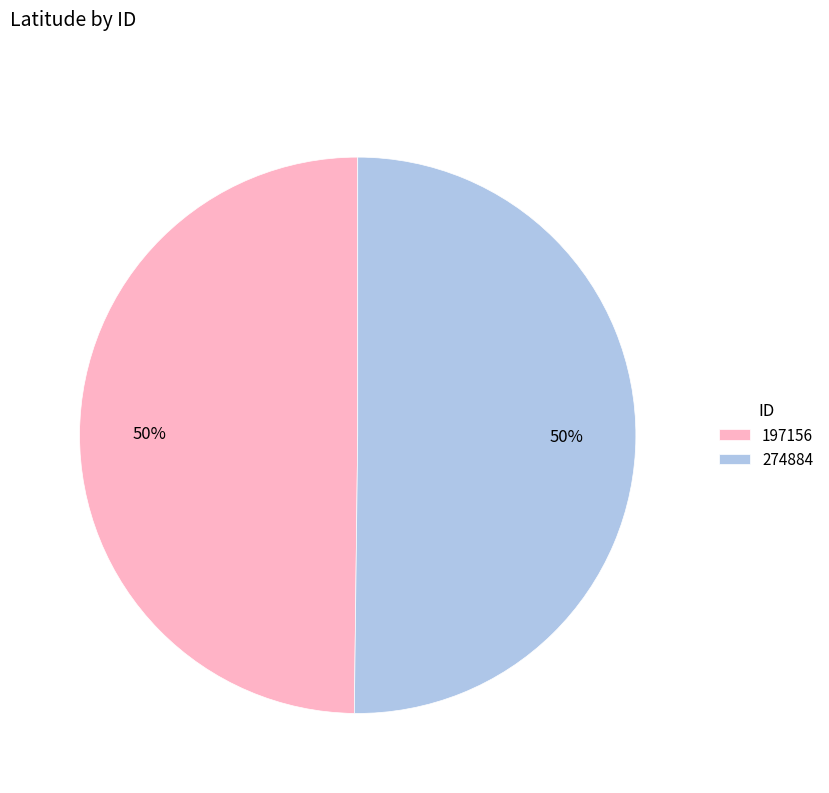

To the nearest percent, what percentage of the pie is 274884?

50%